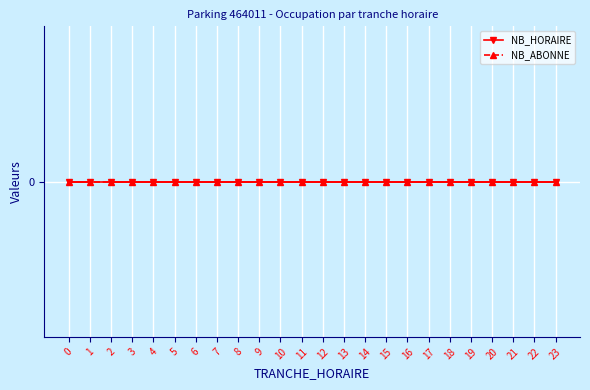

True or false: NB_ABONNE has a value of 0 at 11.

True